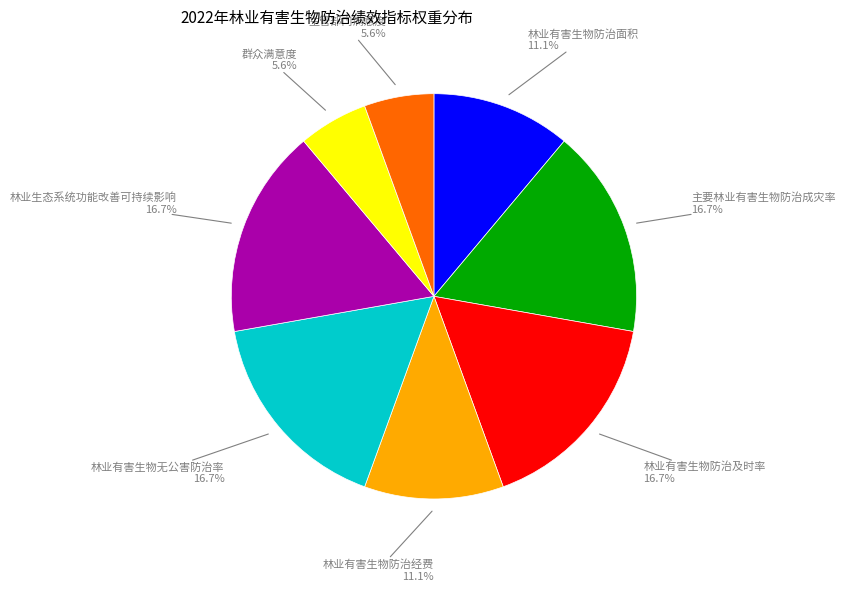

Is 林业有害生物防治面积 the majority of the pie?

No